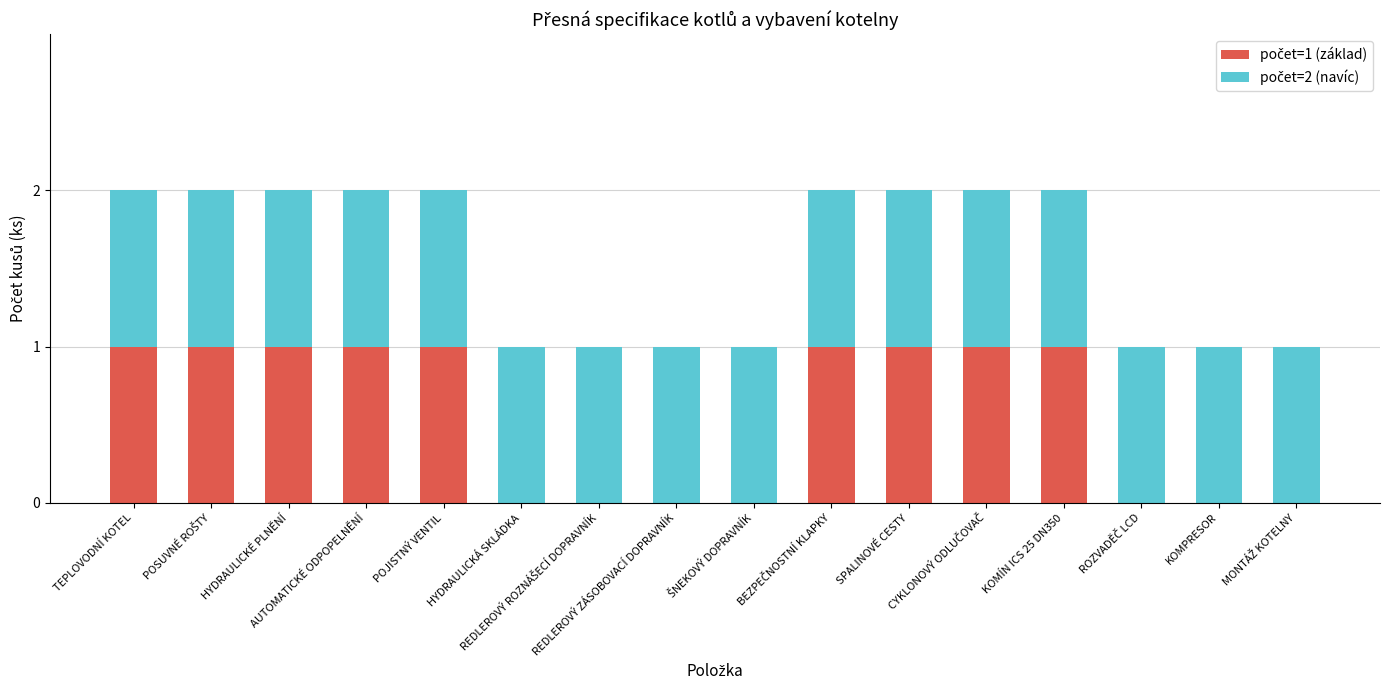

Does the chart contain stacked bars?

Yes